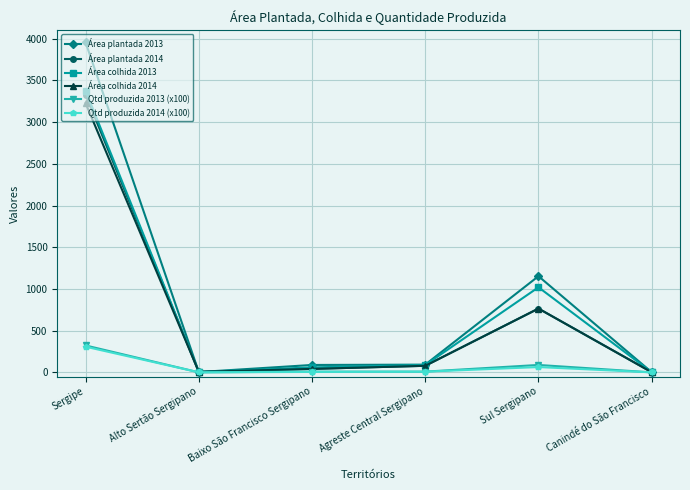

What is the difference between the highest and lowest values at Sergipe?

3647.2